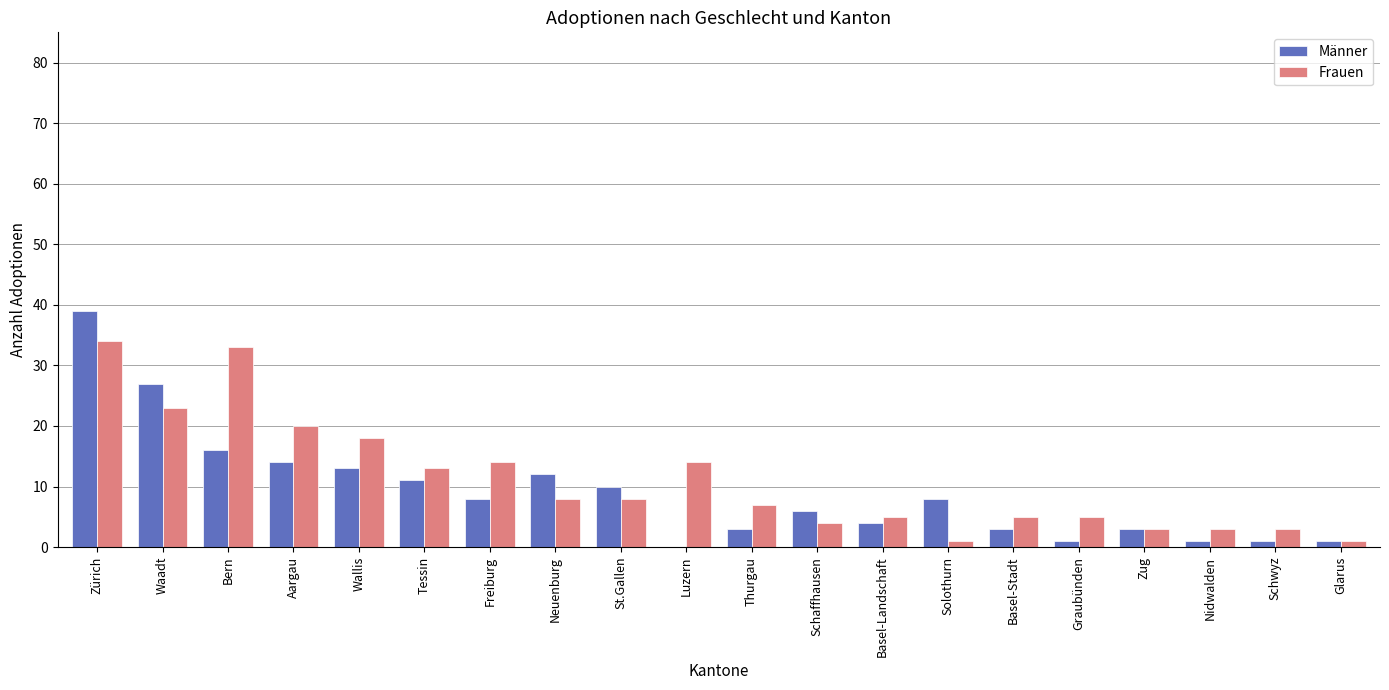

The Männer series shows 1 at Glarus. True or false?

True